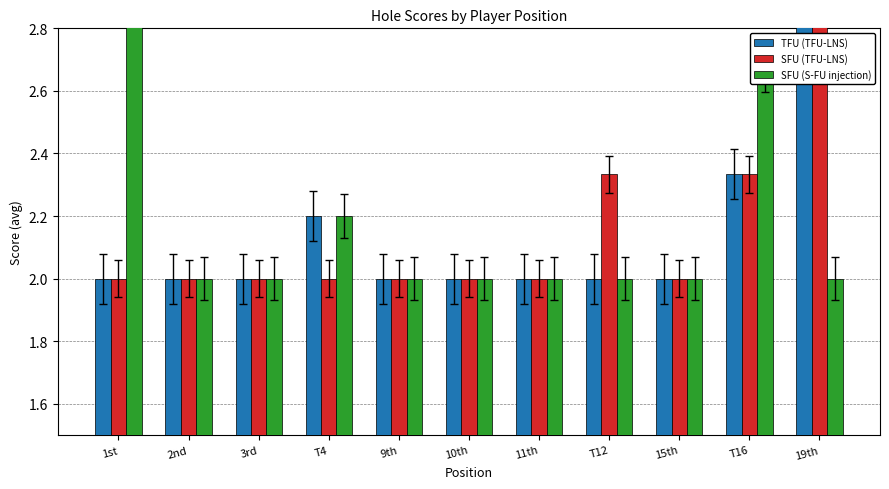

What is the sum of all TFU (TFU-LNS) values?

23.5